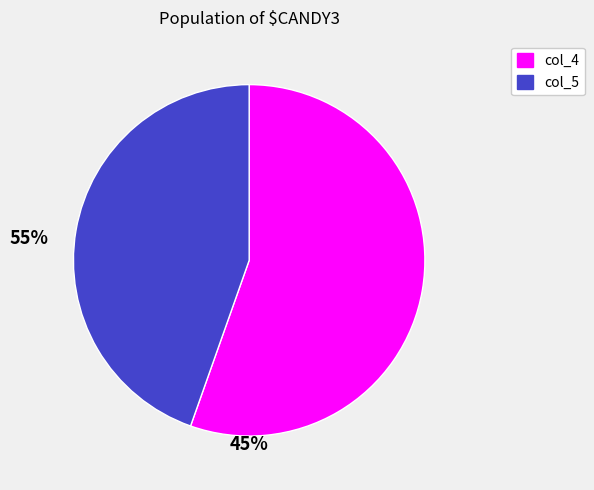

What is the ratio of the value at col_5 to the value at col_4?

0.8